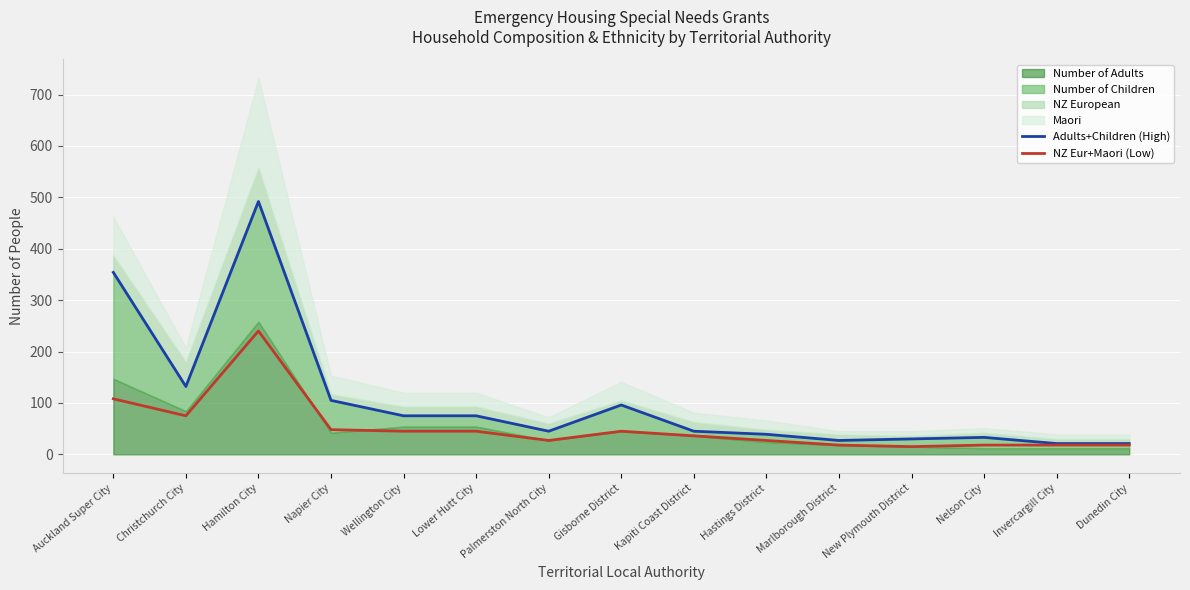

What is the label of the 10th point from the left?

Hastings District